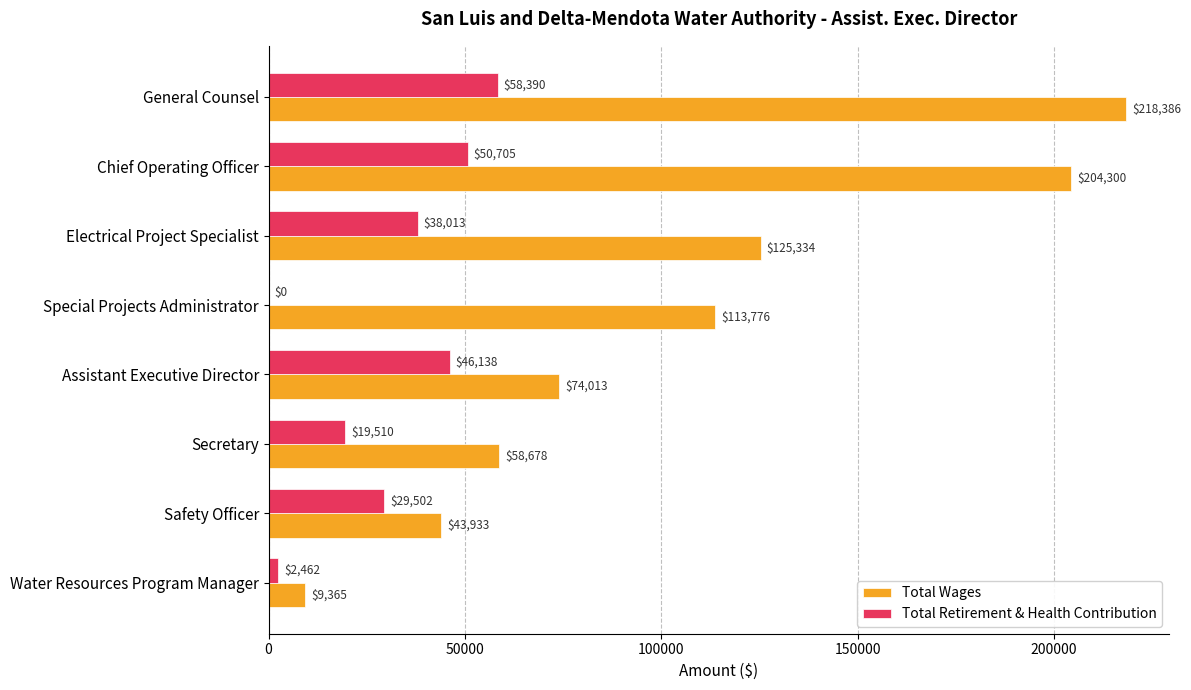

What is the sum of all Total Retirement & Health Contribution values?

244720